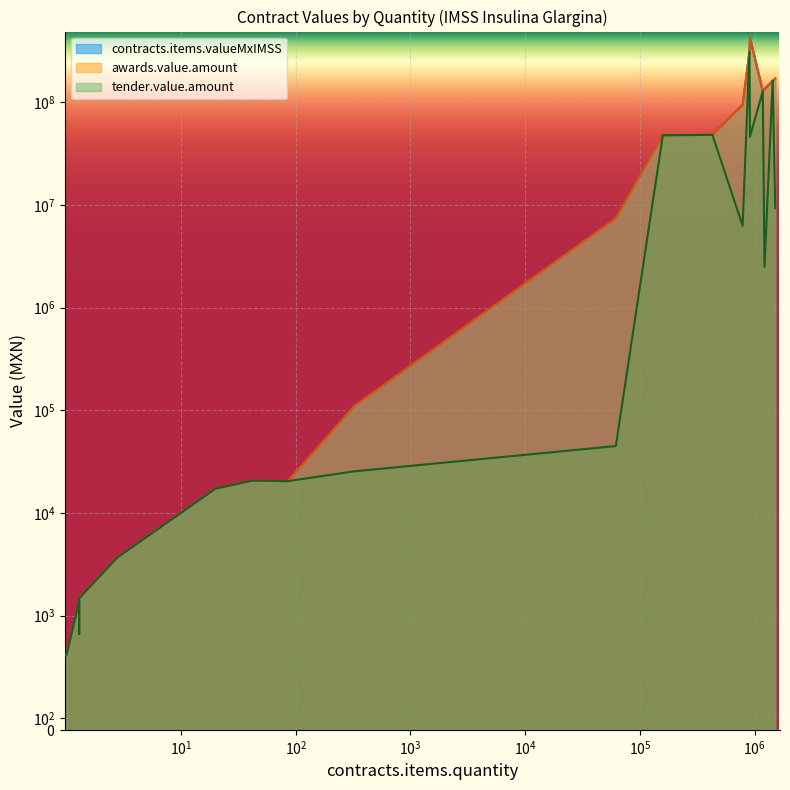

How many lines are shown in the chart?

3